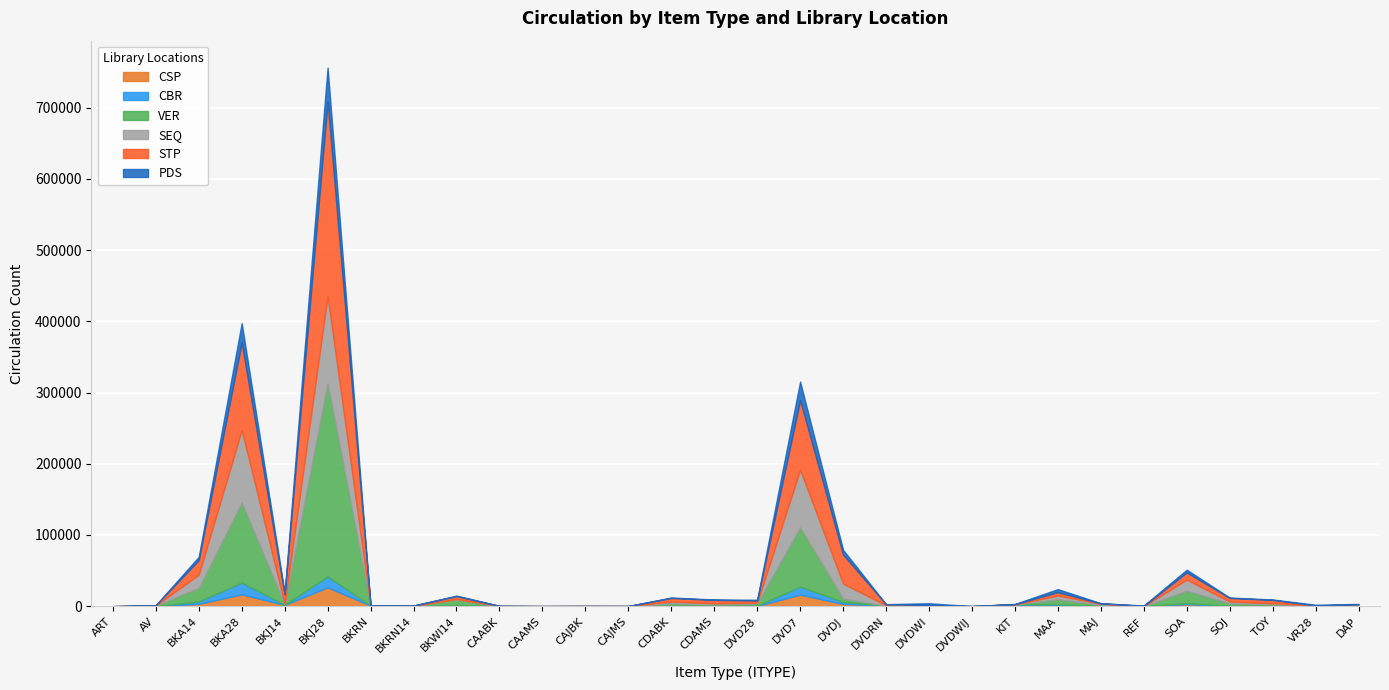

Is it true that CBR equals 1662 at BKWI14?

True